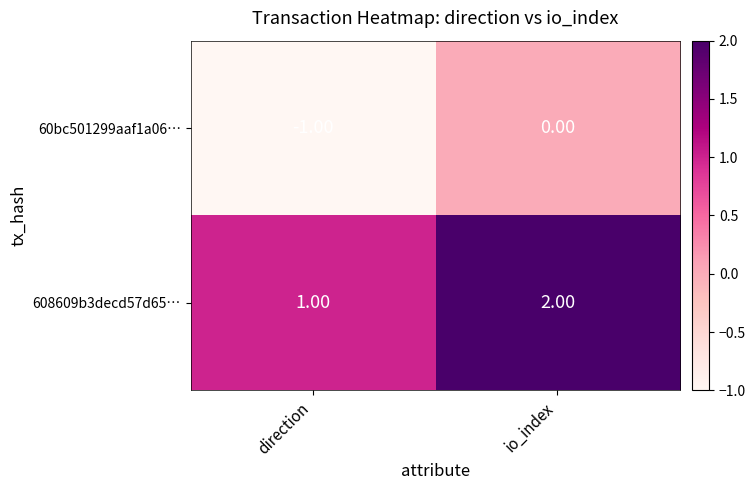

Rank the series by their average value, from lowest to highest.

60bc501299aaf1a06…, 608609b3decd57d65…